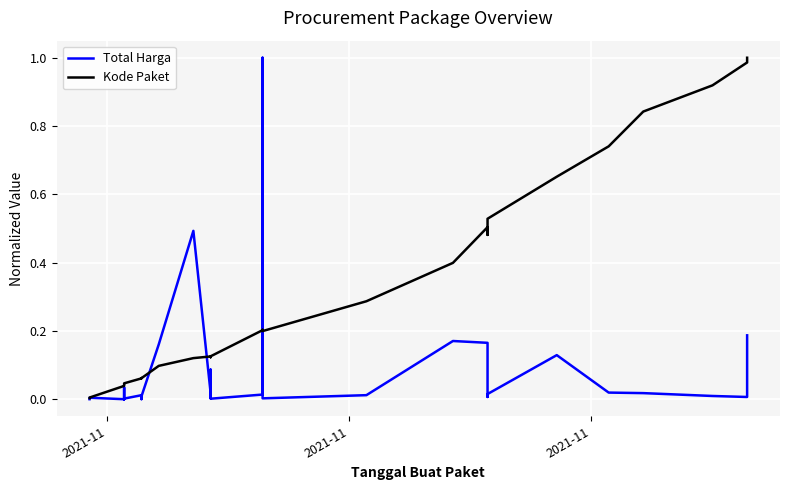

What is the average value of the Kode Paket series?

0.3